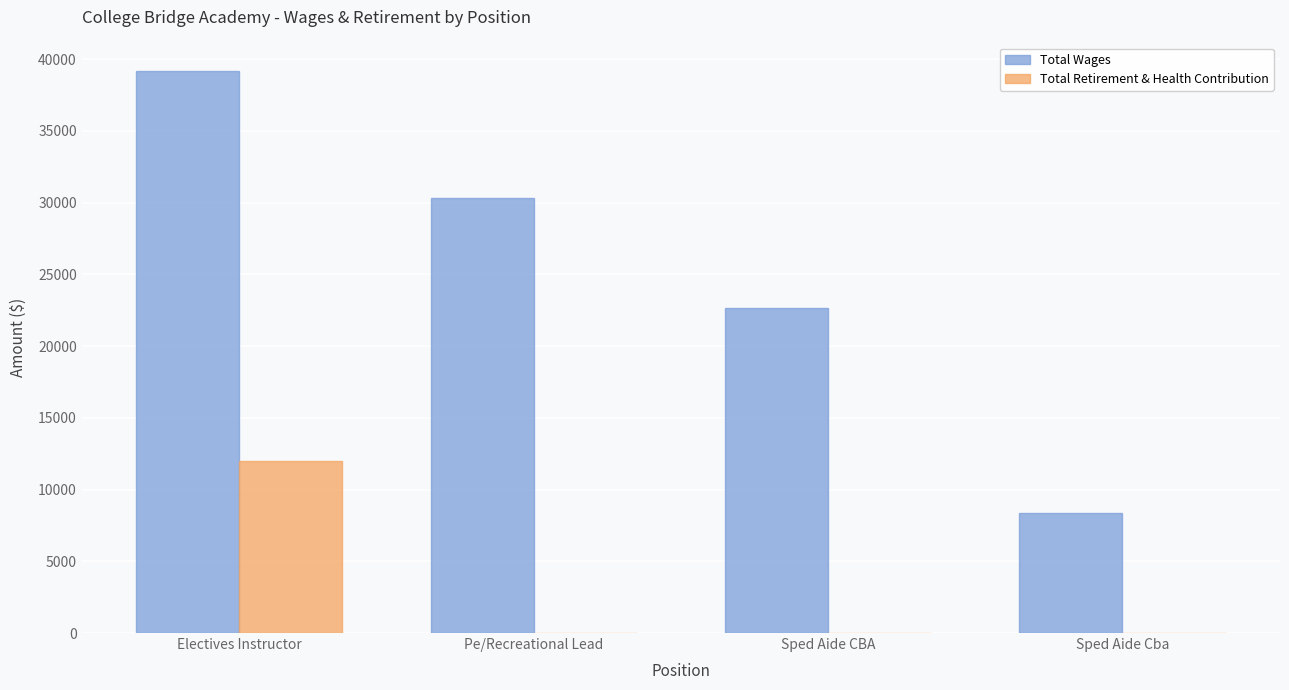

At which category is the sum across all series the highest?

Electives Instructor